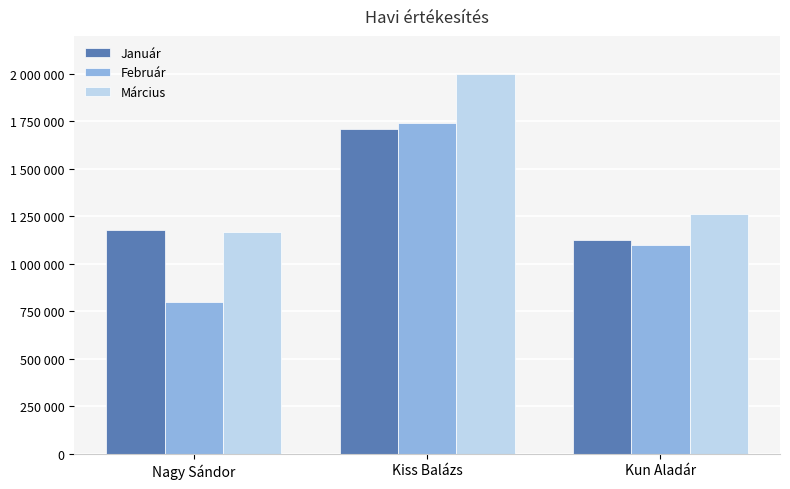

At which label is Január closest to 1417500?

Nagy Sándor